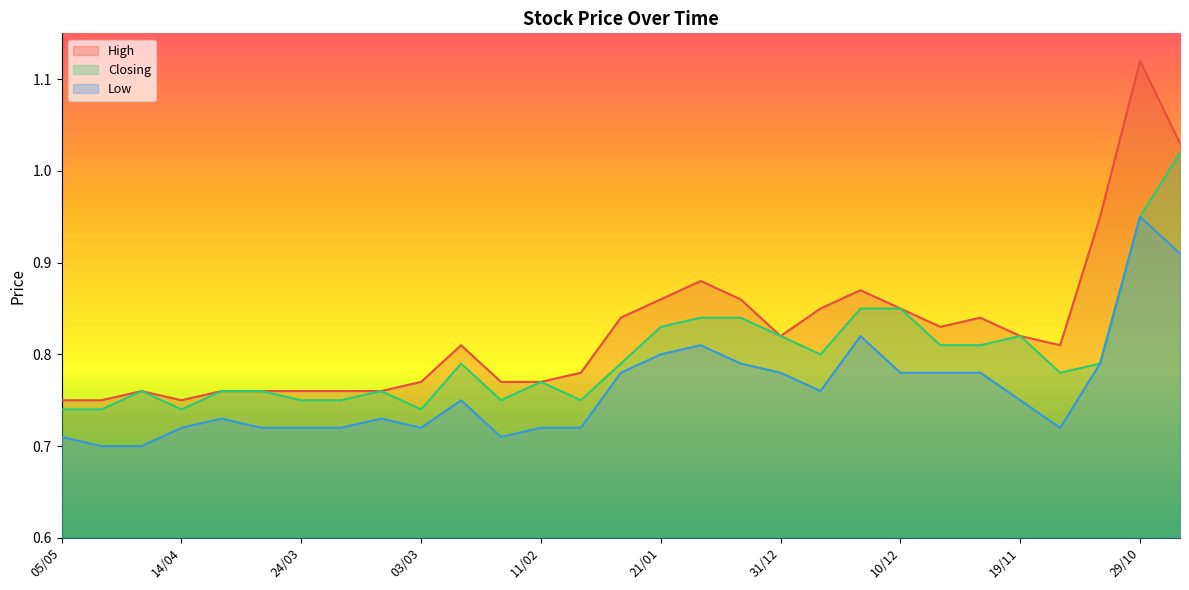

What value does the Low series have at 29/10?

0.9